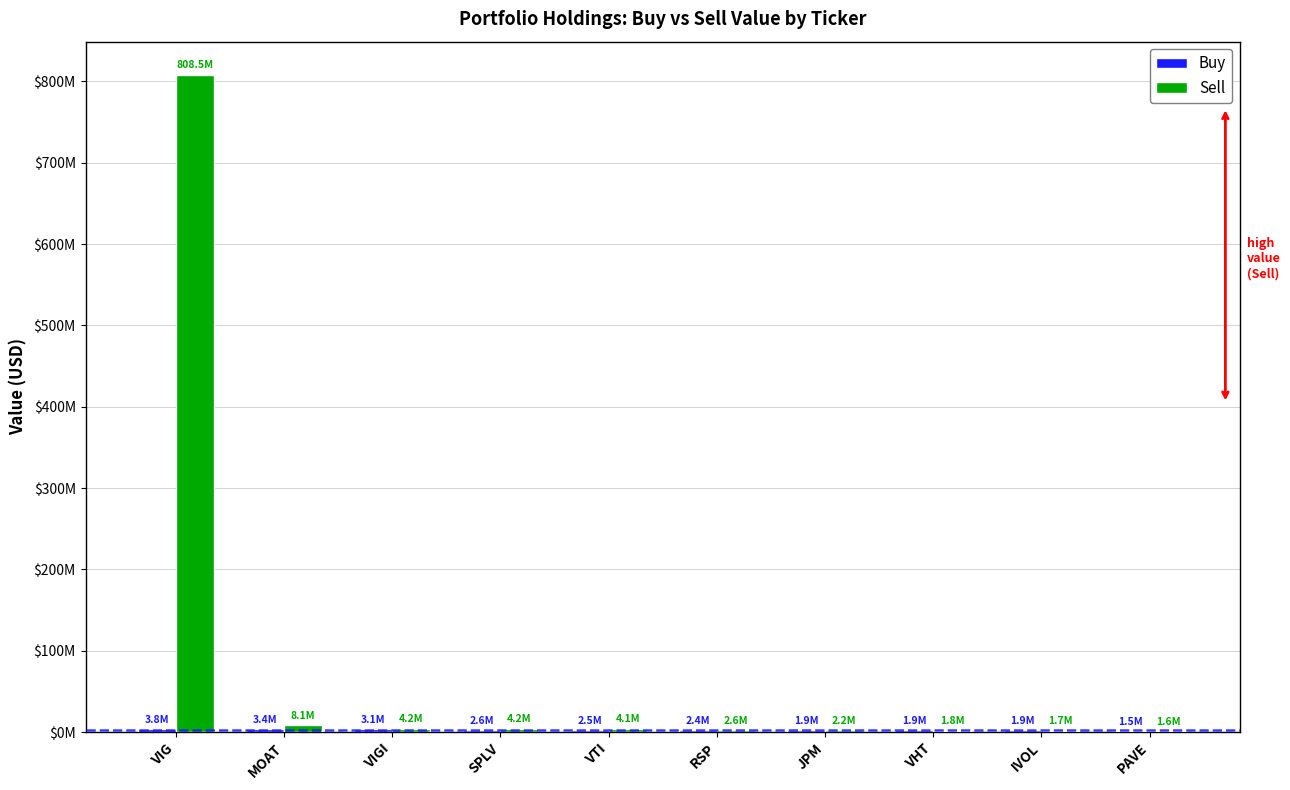

Where does the Buy series first go above 2463000?

VIG